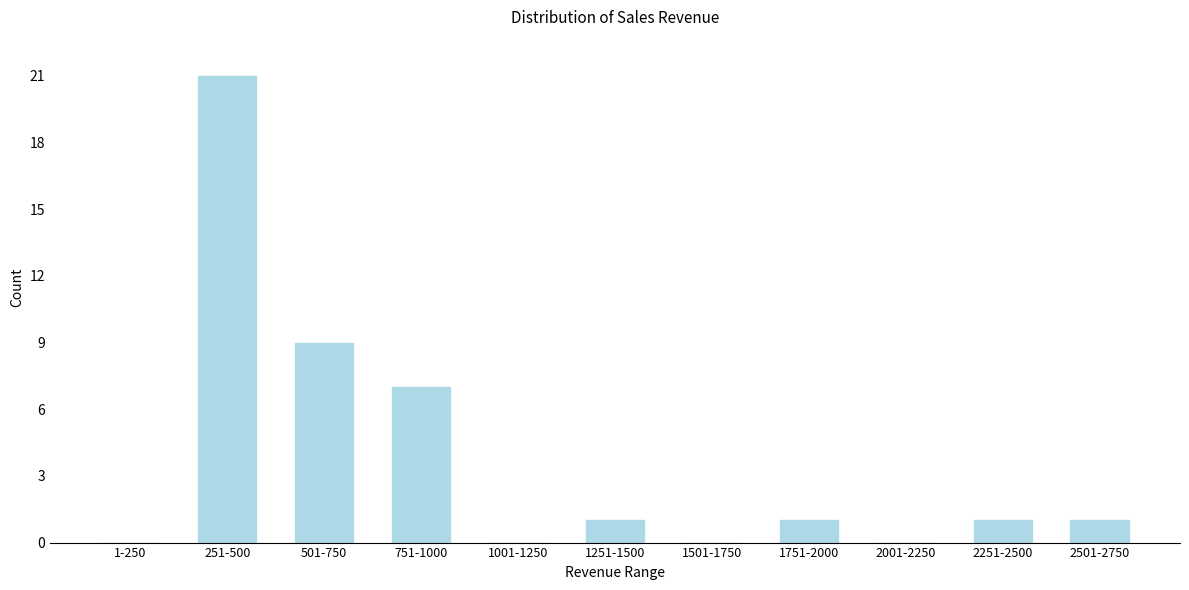

Reading right to left, list all the values displayed in this chart.

2501-2750=1	2251-2500=1	2001-2250=0	1751-2000=1	1501-1750=0	1251-1500=1	1001-1250=0	751-1000=7	501-750=9	251-500=21	1-250=0